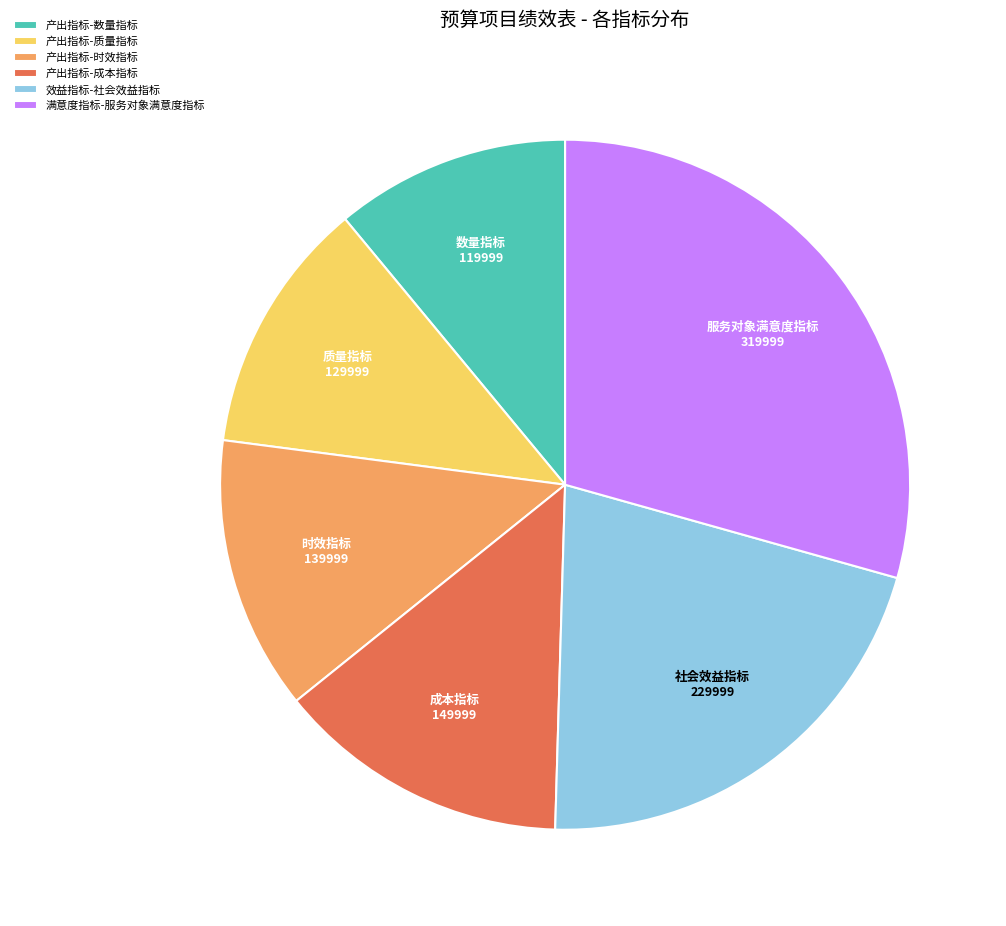

Is it true that 效益指标-社会效益指标 is 31% of the pie?

False